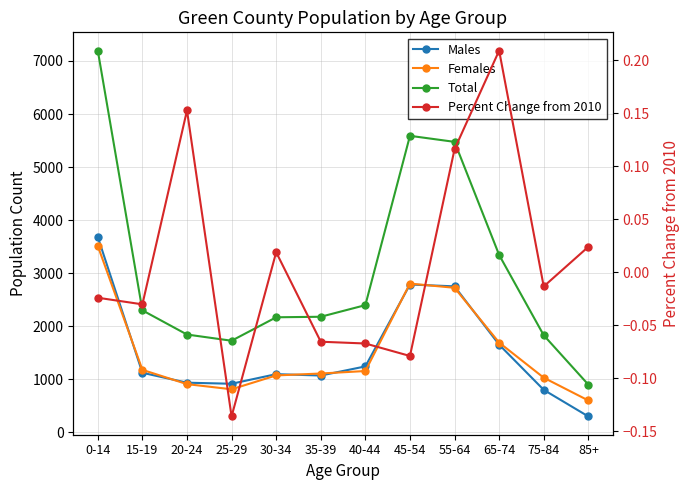

What is the value of the Males point at the 8th from the left?

2786.0